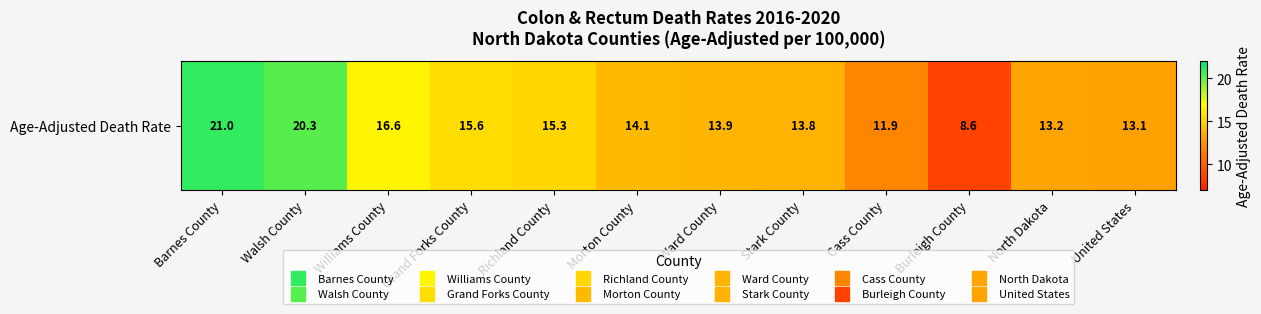

The value at Williams County is 4.3. True or false?

False